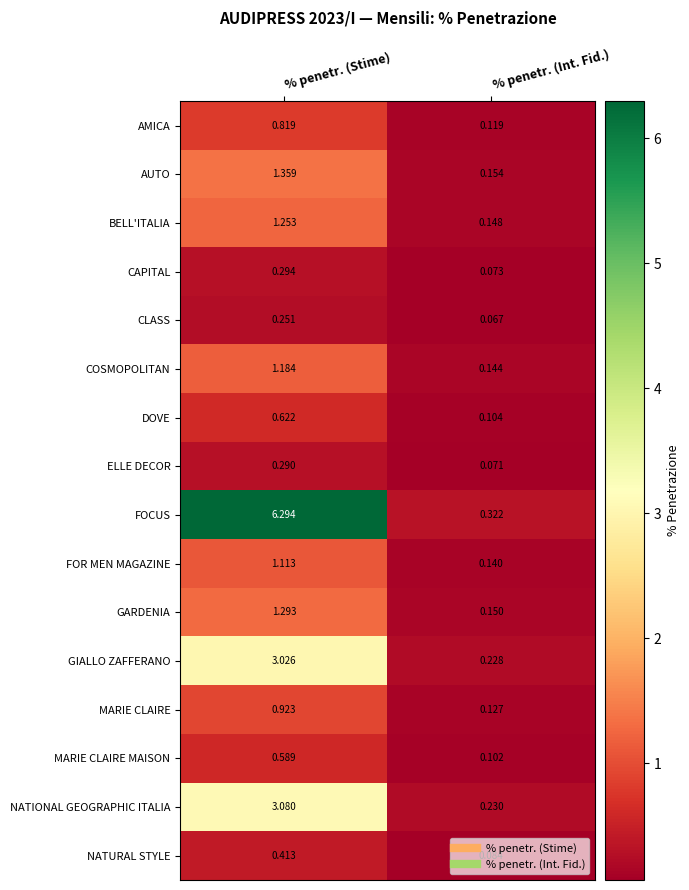

At which label does DOVE reach its peak?

% penetr. (Stime)